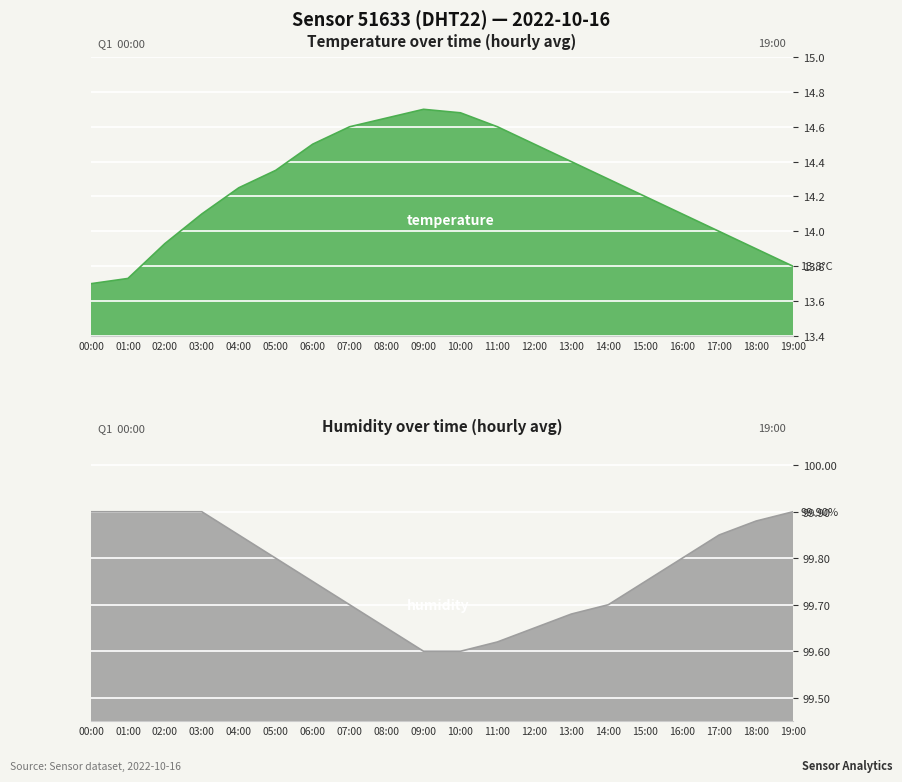

Reading left to right, what are all the values shown in this chart?

temperature: 00:00=13.7	01:00=13.7	02:00=13.9	03:00=14.1	04:00=14.2	05:00=14.3	06:00=14.5	07:00=14.6	08:00=14.7	09:00=14.7	10:00=14.7	11:00=14.6	12:00=14.5	13:00=14.4	14:00=14.3	15:00=14.2	16:00=14.1	17:00=14.0	18:00=13.9	19:00=13.8
humidity: 00:00=99.9	01:00=99.9	02:00=99.9	03:00=99.9	04:00=99.8	05:00=99.8	06:00=99.8	07:00=99.7	08:00=99.7	09:00=99.6	10:00=99.6	11:00=99.6	12:00=99.7	13:00=99.7	14:00=99.7	15:00=99.8	16:00=99.8	17:00=99.8	18:00=99.9	19:00=99.9